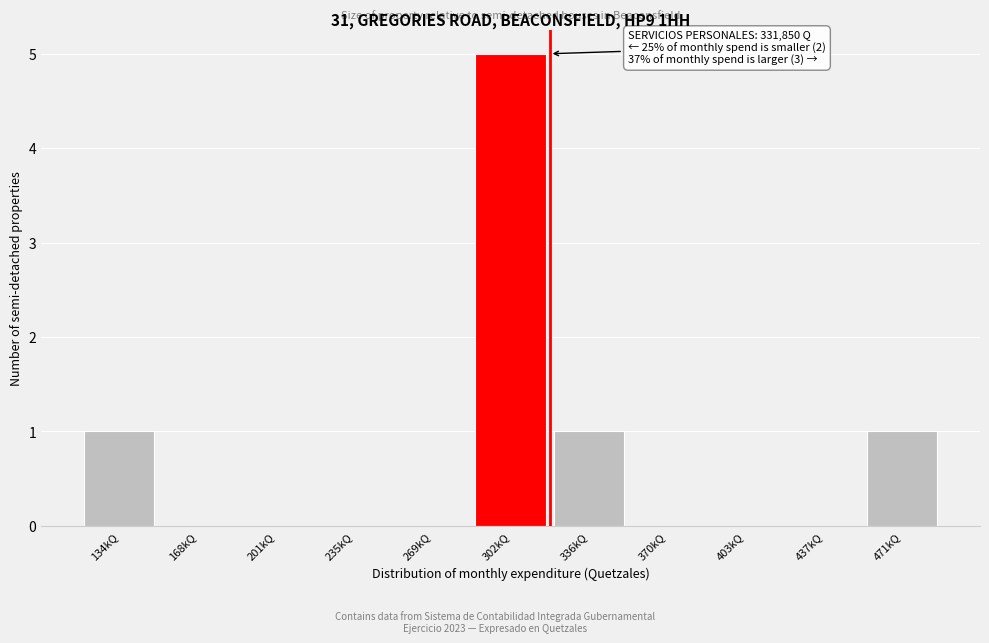

Reading left to right, extract all data points from this chart.

134kQ=1	168kQ=0	201kQ=0	235kQ=0	269kQ=0	302kQ=5	336kQ=1	370kQ=0	403kQ=0	437kQ=0	471kQ=1